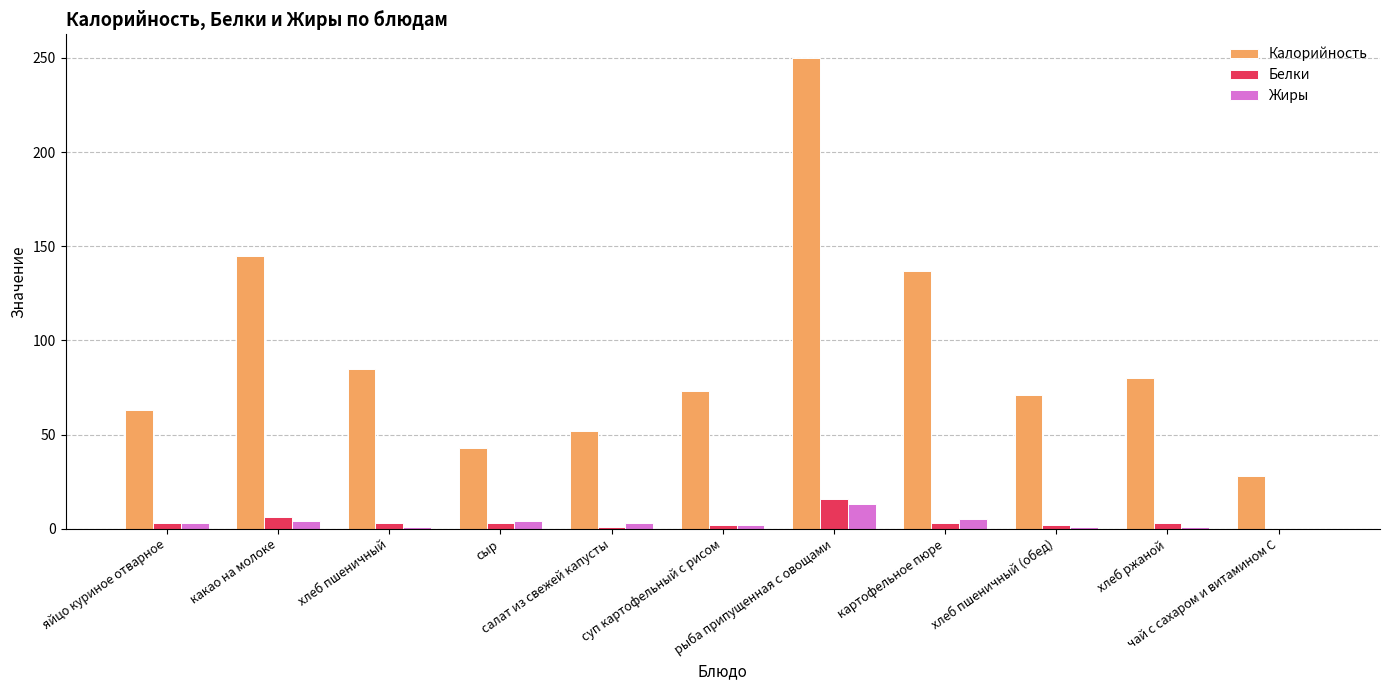

What is the sum of all Жиры values?

37